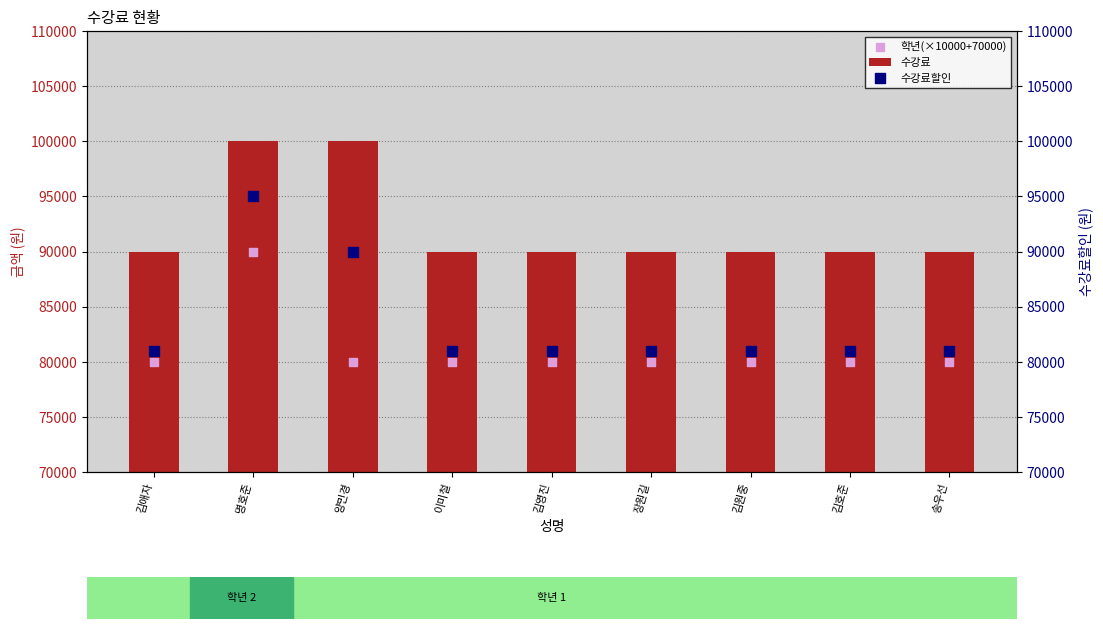

What are all the series names shown in the legend?

수강료, 학년(×10000+70000), 수강료할인